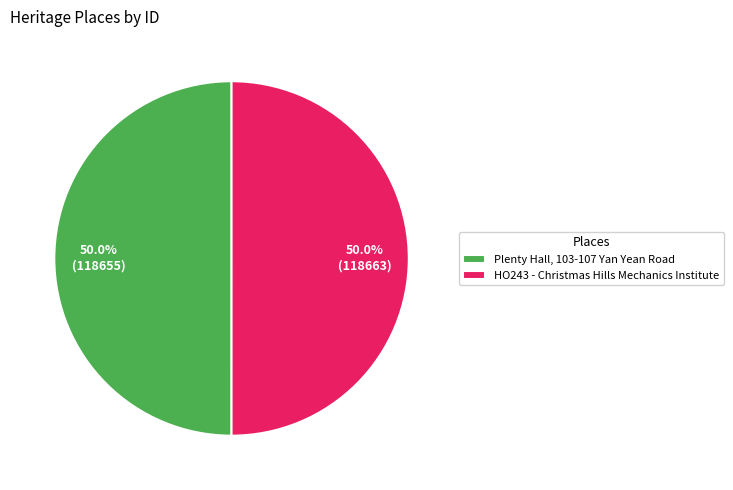

What percentage do Plenty Hall, 103-107 Yan Yean Road and HO243 - Christmas Hills Mechanics Institute together represent?

100.0%